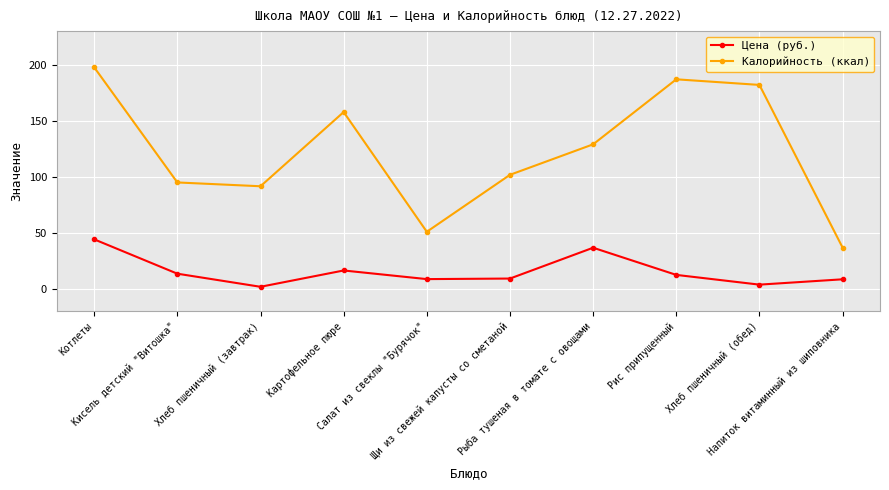

The Калорийность (ккал) series shows 129.0 at Рыба тушеная в томате с овощами. True or false?

True